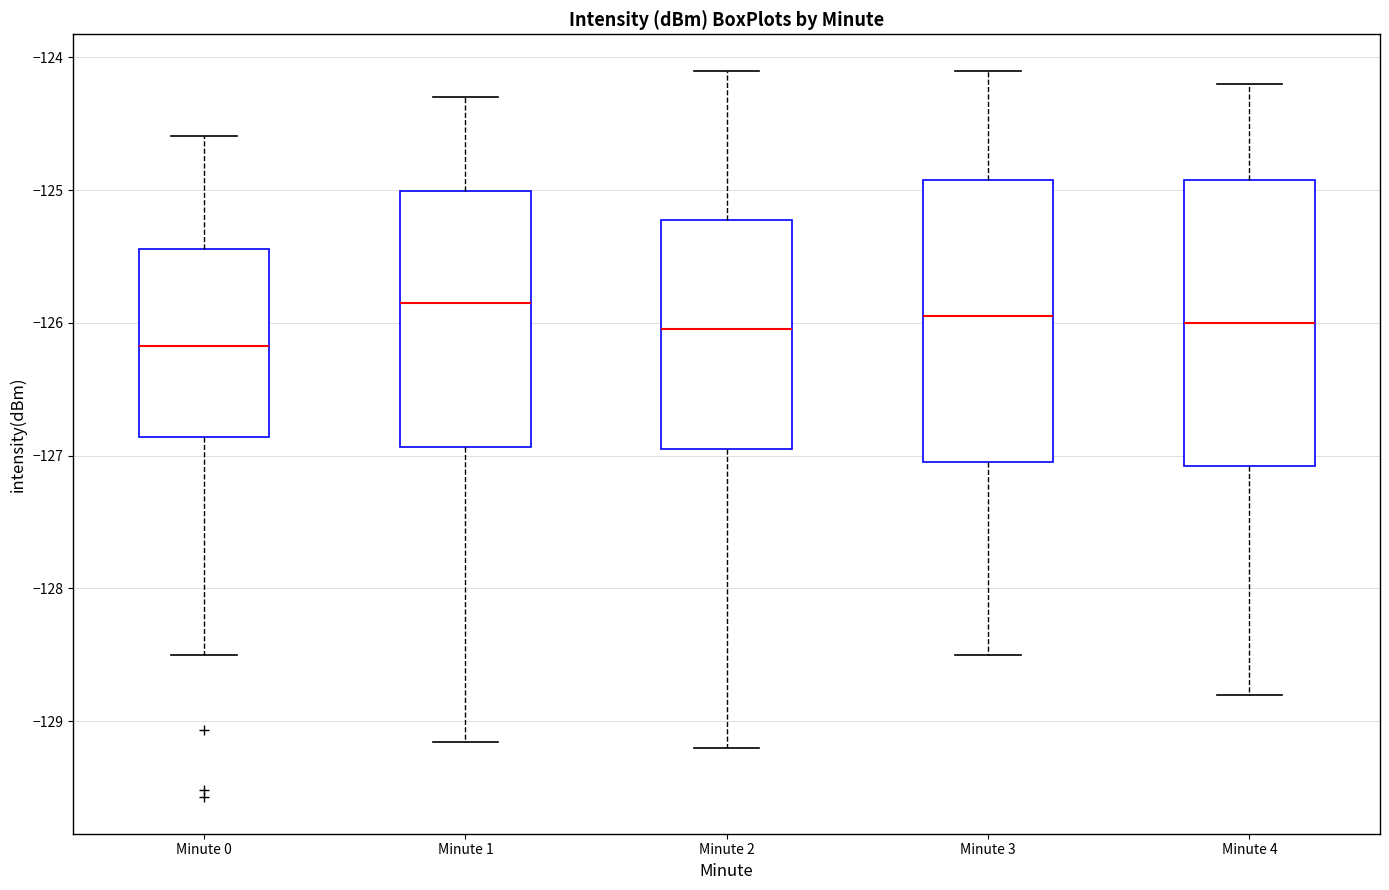

Reading left to right, read every box against the y-axis: the position of its median line, the range the box covers, and the ends of its whiskers. The values are not printed on the chart, so give them approximately, as read against the axis.

Minute 0: median -126.2, box -126.9 to -125.4, whiskers -128.5 to -124.6
Minute 1: median -125.8, box -126.9 to -125.0, whiskers -129.2 to -124.3
Minute 2: median -126.0, box -126.9 to -125.2, whiskers -129.2 to -124.1
Minute 3: median -125.9, box -127.0 to -124.9, whiskers -128.5 to -124.1
Minute 4: median -126.0, box -127.1 to -124.9, whiskers -128.8 to -124.2